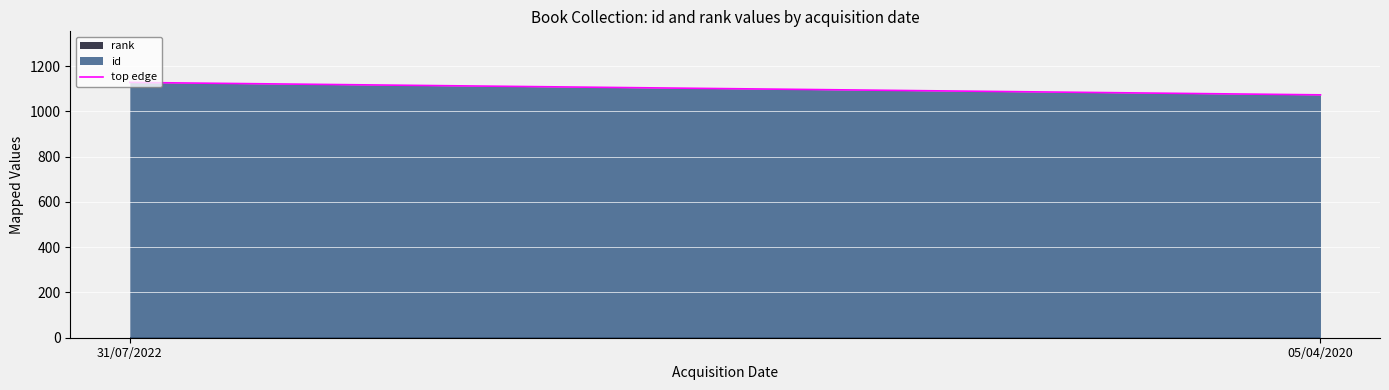

What is the value of the 2nd point from the left?

1073